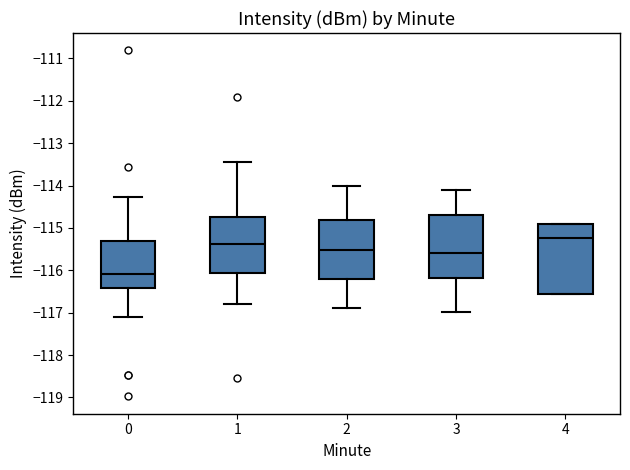

Comparing the boxes themselves (not the whiskers), which one is the tallest?

4